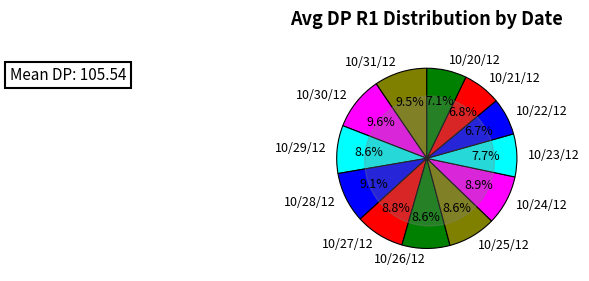

The 10/21/12 slice represents 1% of the pie. True or false?

False